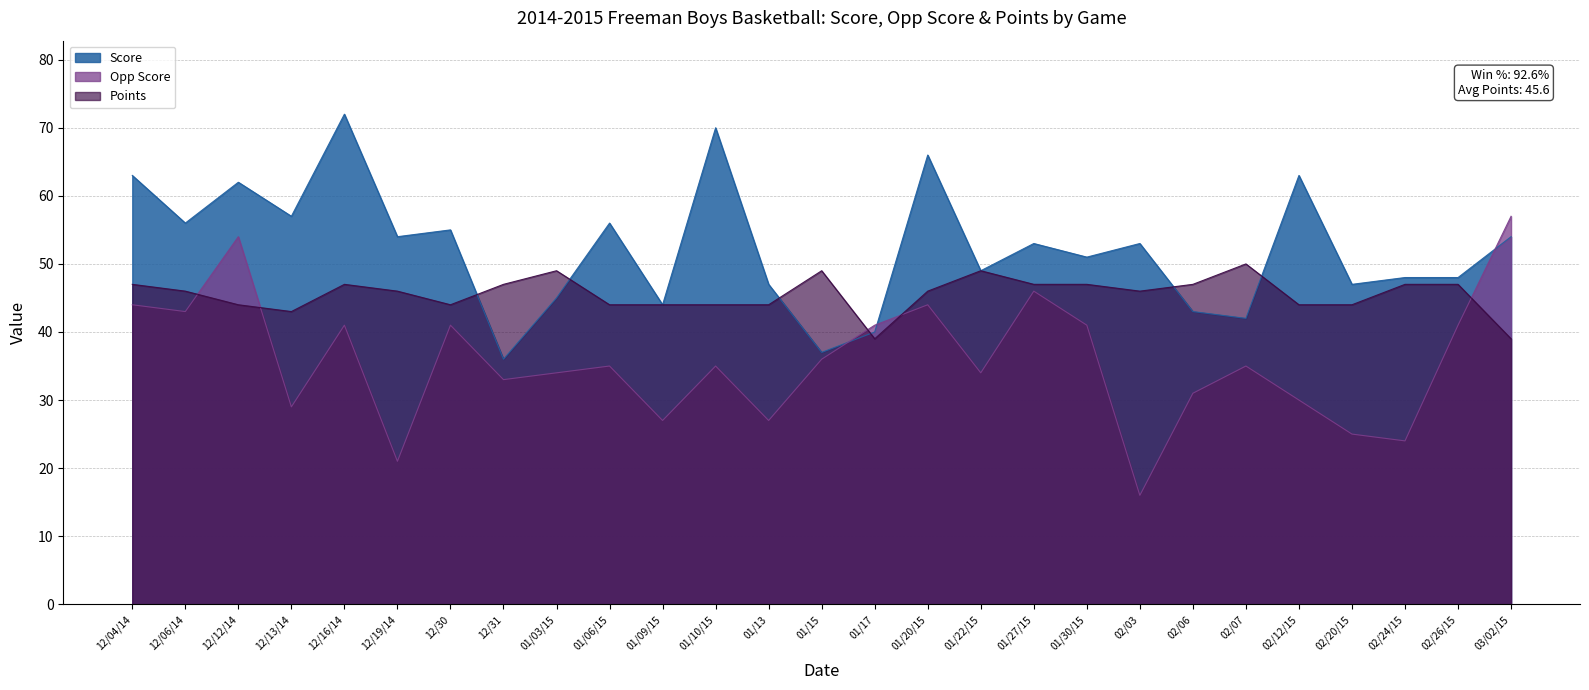

Does the chart display data point markers on the line(s)?

No